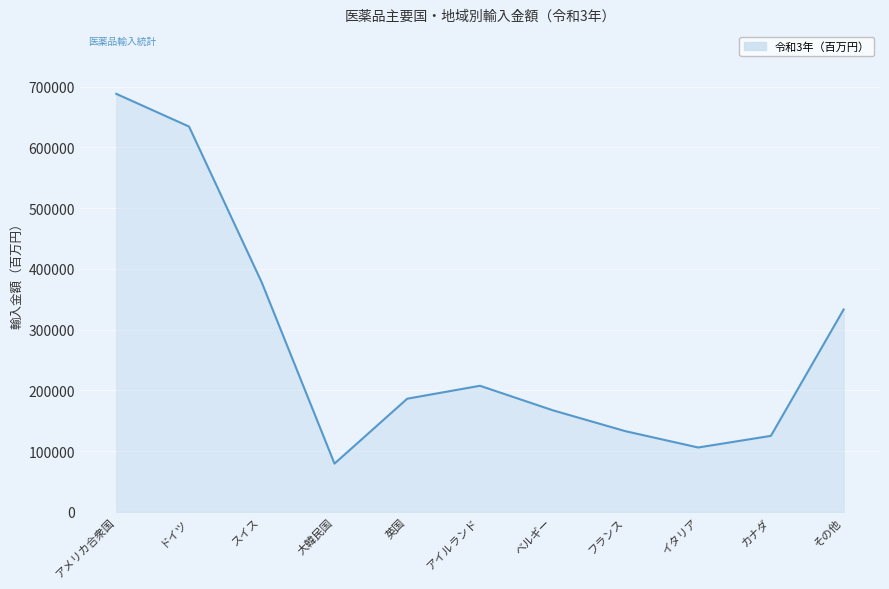

Where is the first local maximum?

アイルランド